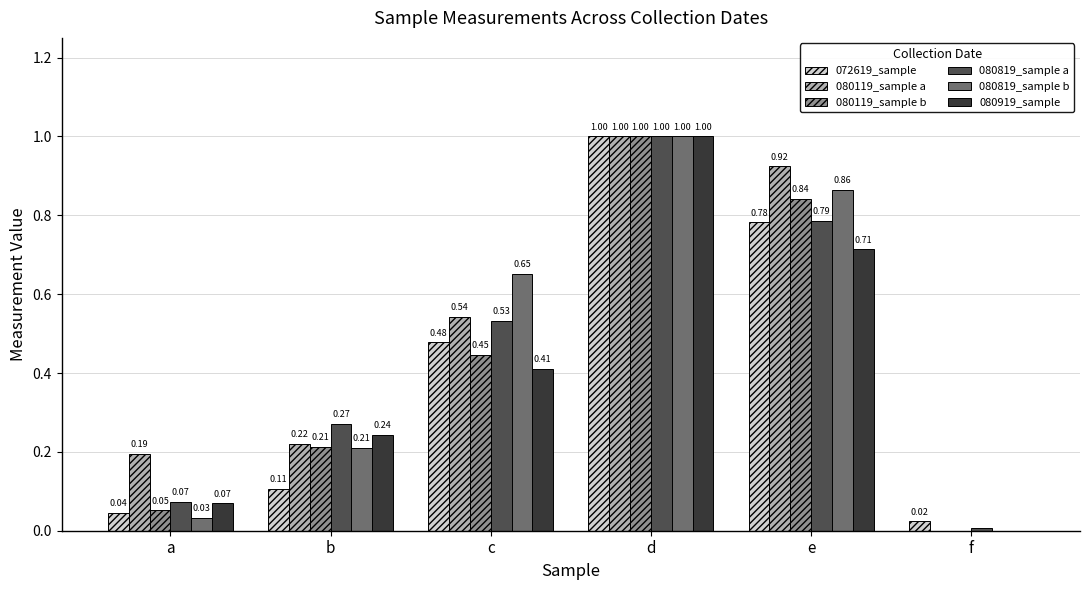

At which category does the chart reach its peak across all series?

d